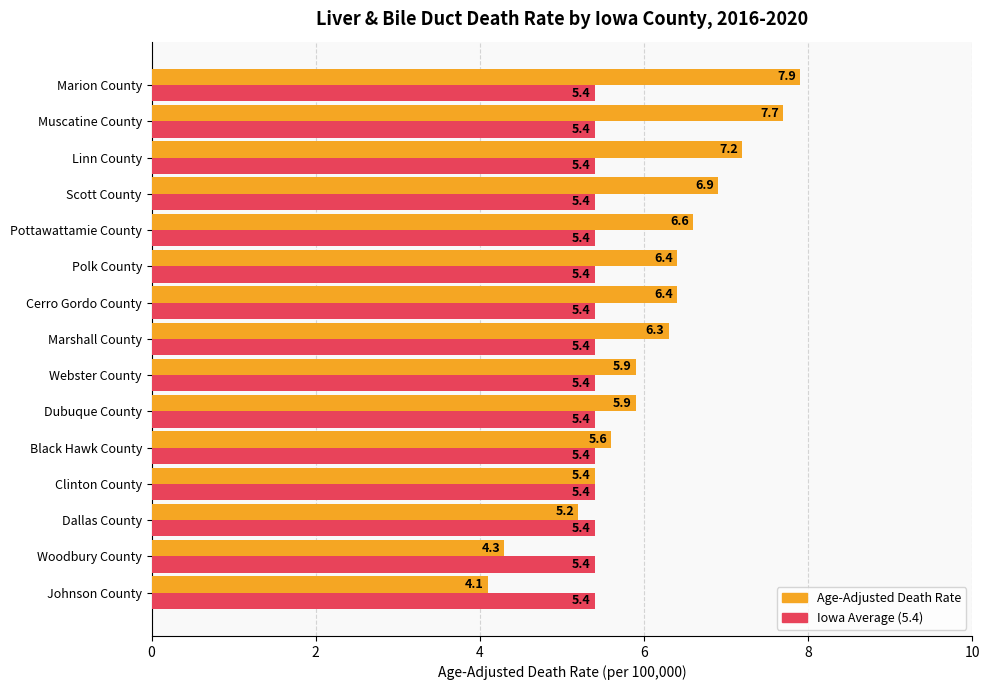

Rank the series by their maximum value, from lowest to highest.

Iowa Average (5.4), Age-Adjusted Death Rate